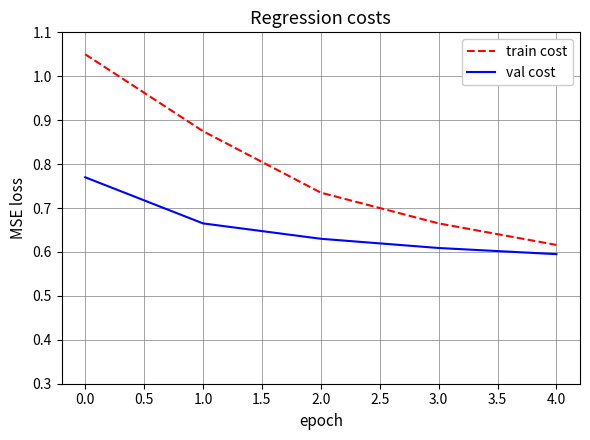

Between 0.0 and 1.0, which series saw the biggest shift?

train cost